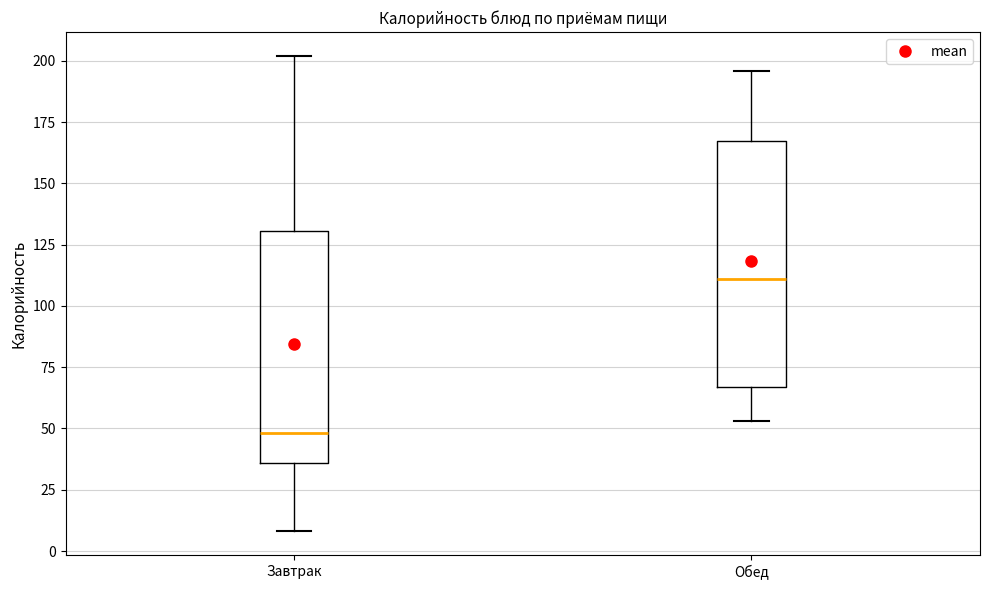

Which box's median line is the lowest?

Завтрак